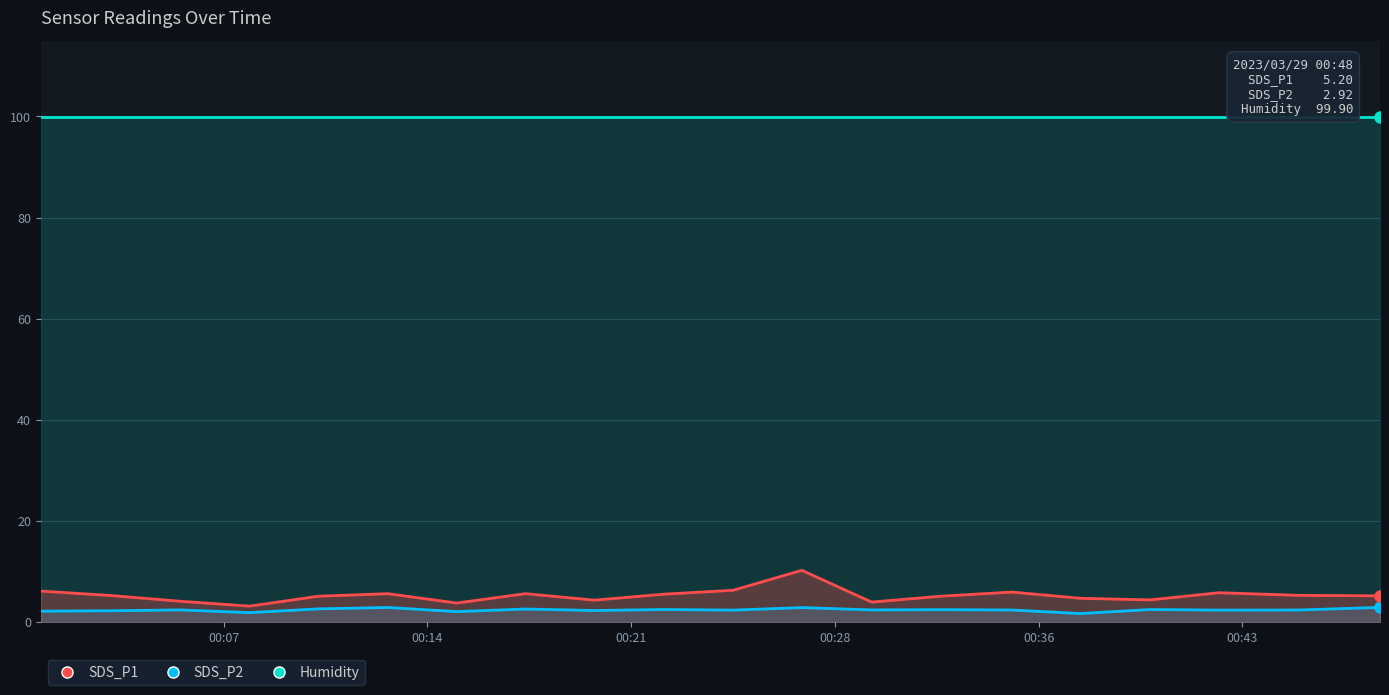

What is the difference between the maximum and minimum values in the SDS_P1 series?

7.1